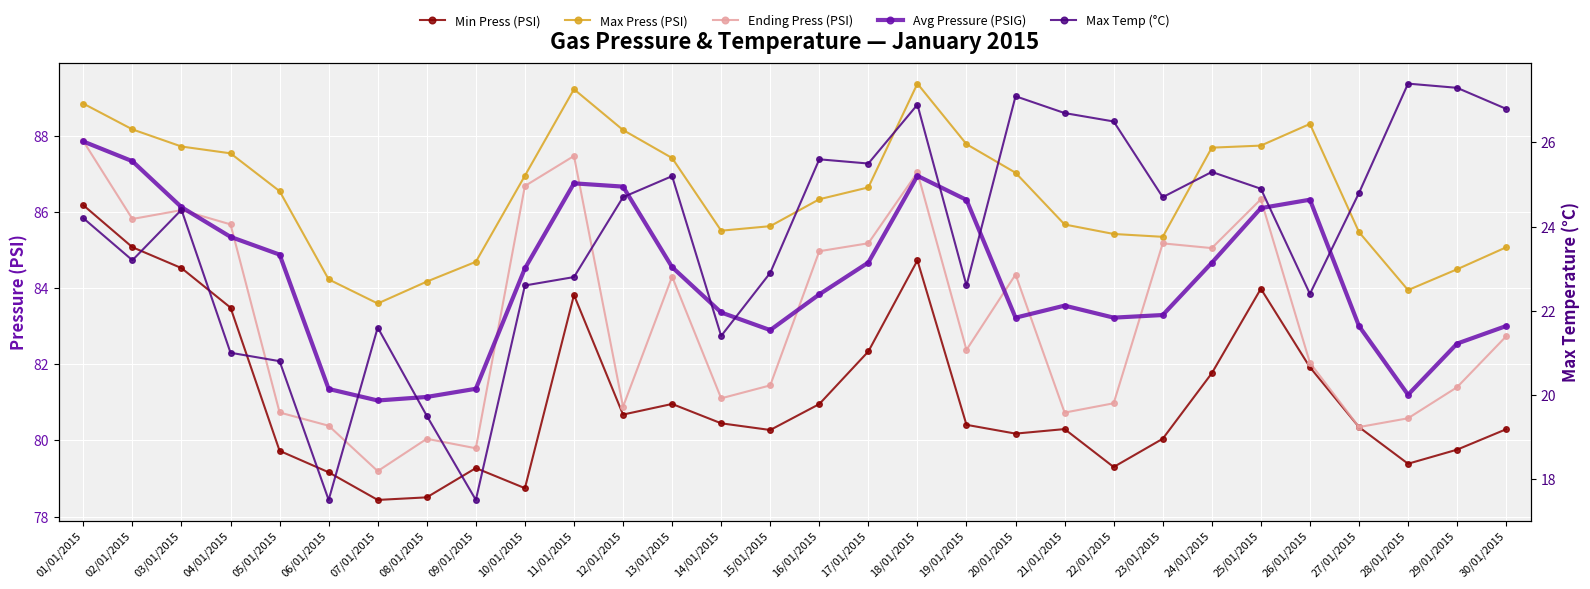

How many categories are shown in the chart?

30